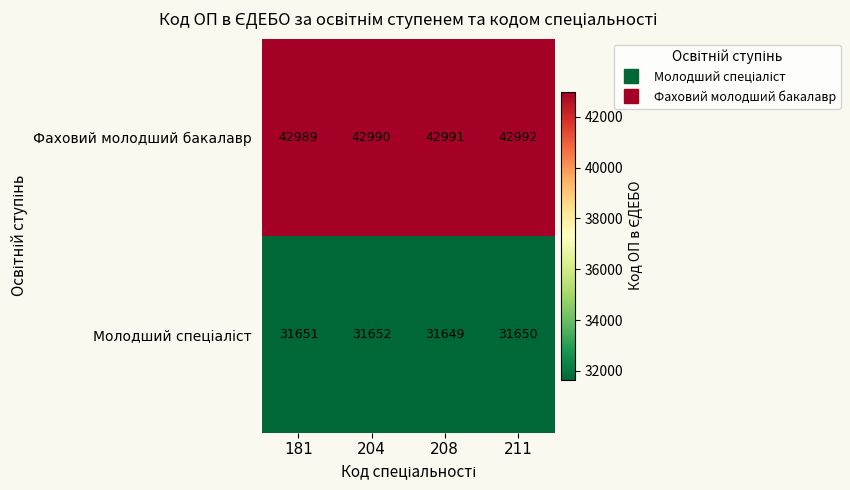

The value of Фаховий молодший бакалавр at 211 is 29536. True or false?

False